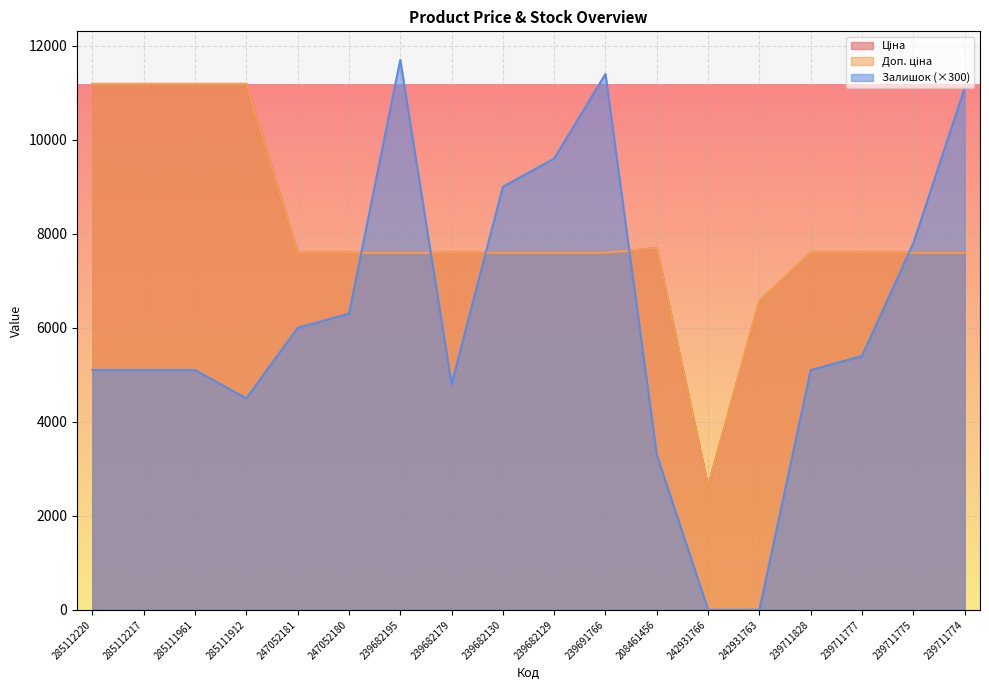

Is the value of Залишок at 239682129 greater than the value of Ціна at 239682195?

Yes